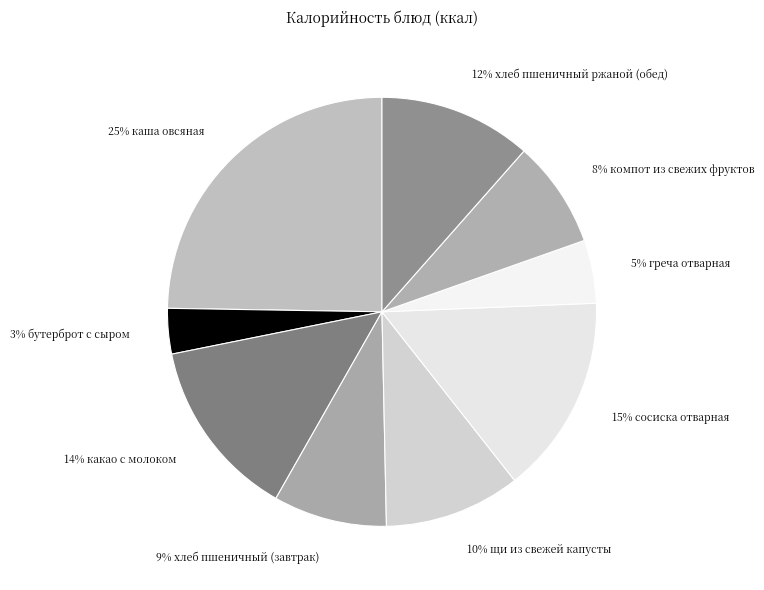

Combined, do 5% греча отварная and 10% щи из свежей капусты account for over 50%?

No